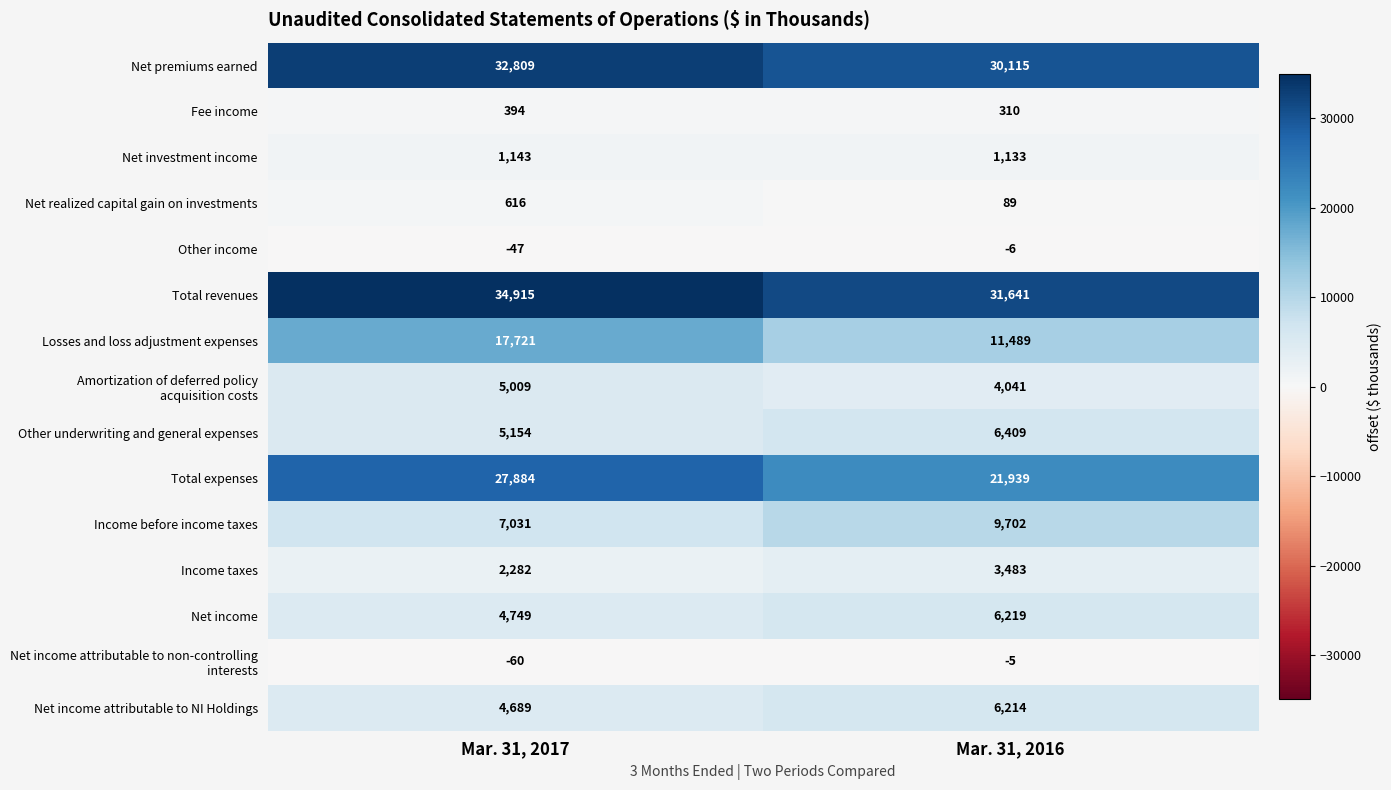

Which label corresponds to the largest value in the chart?

Mar. 31, 2017